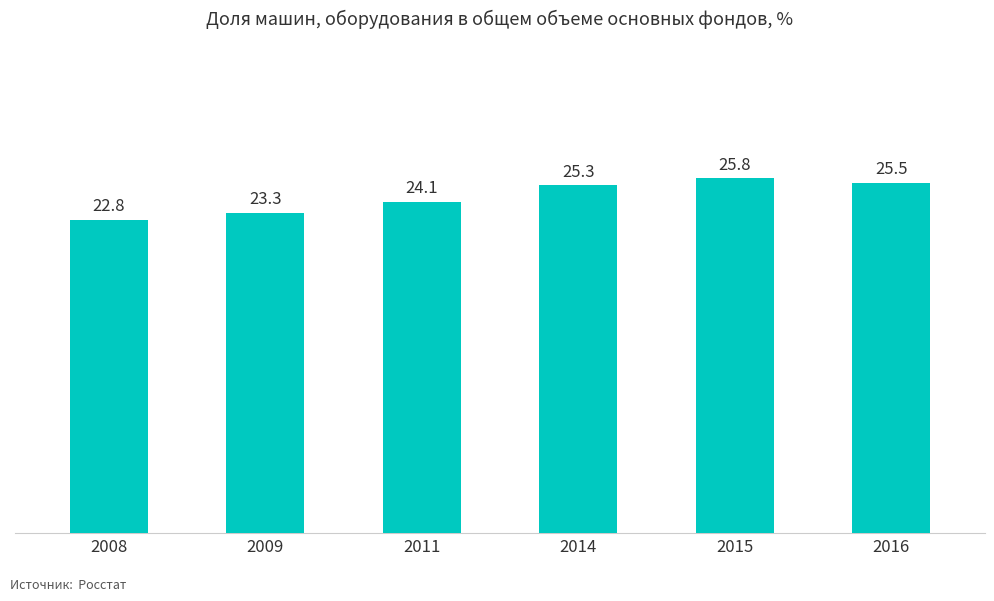

What is the difference between the values at 2009 and 2016?

2.2